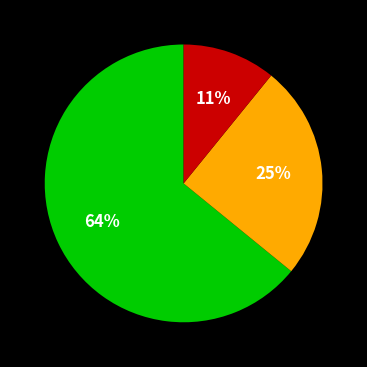

To the nearest percent, what is the difference between the largest and smallest slice percentages?

53%